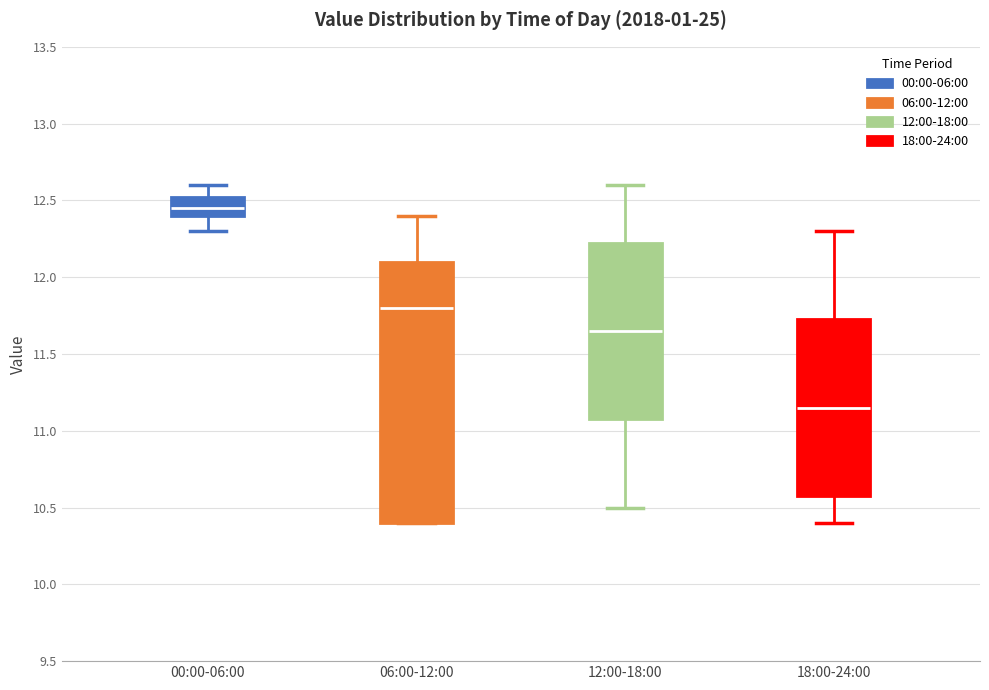

Where is the lower edge of the box for 06:00-12:00 on the y-axis? The values are not printed on the chart, so give them approximately, as read against the axis.

10.40